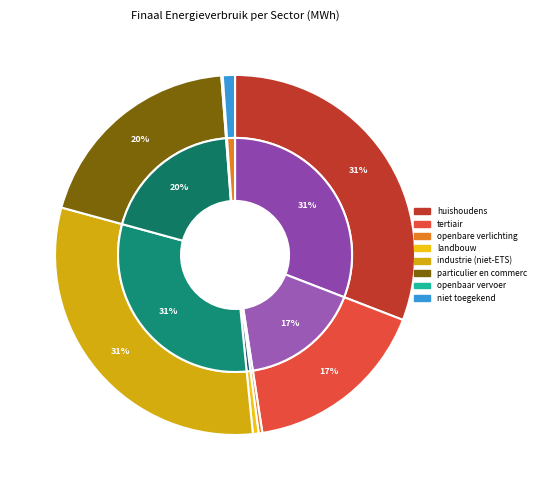

Which slice is the largest?

huishoudens